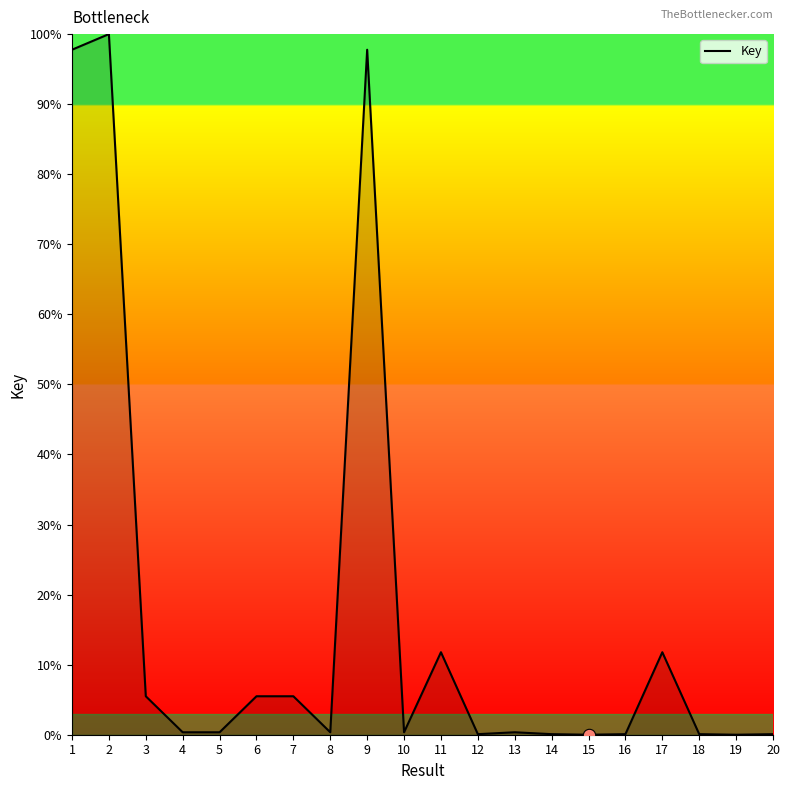

What is the difference between the maximum and minimum values?

100.0